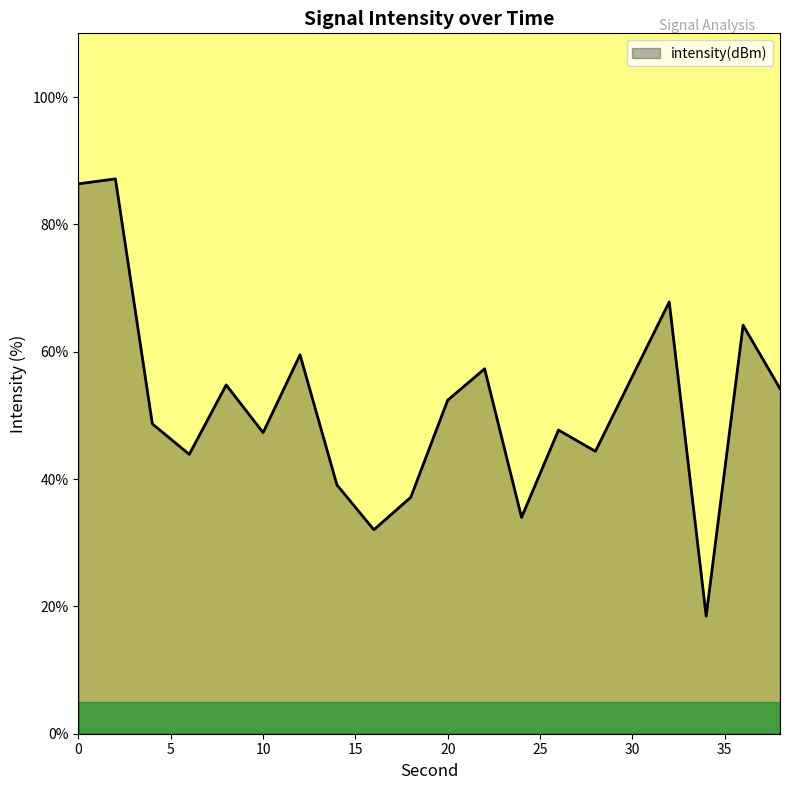

How many categories are shown in the chart?

20